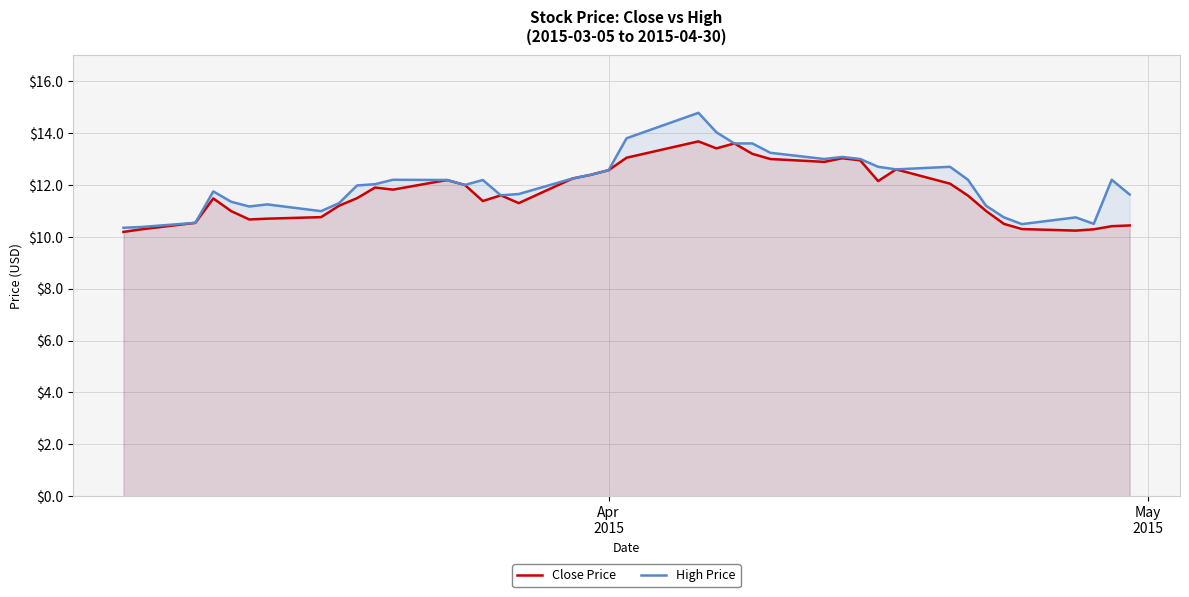

Which series has the largest range (max minus min)?

High Price